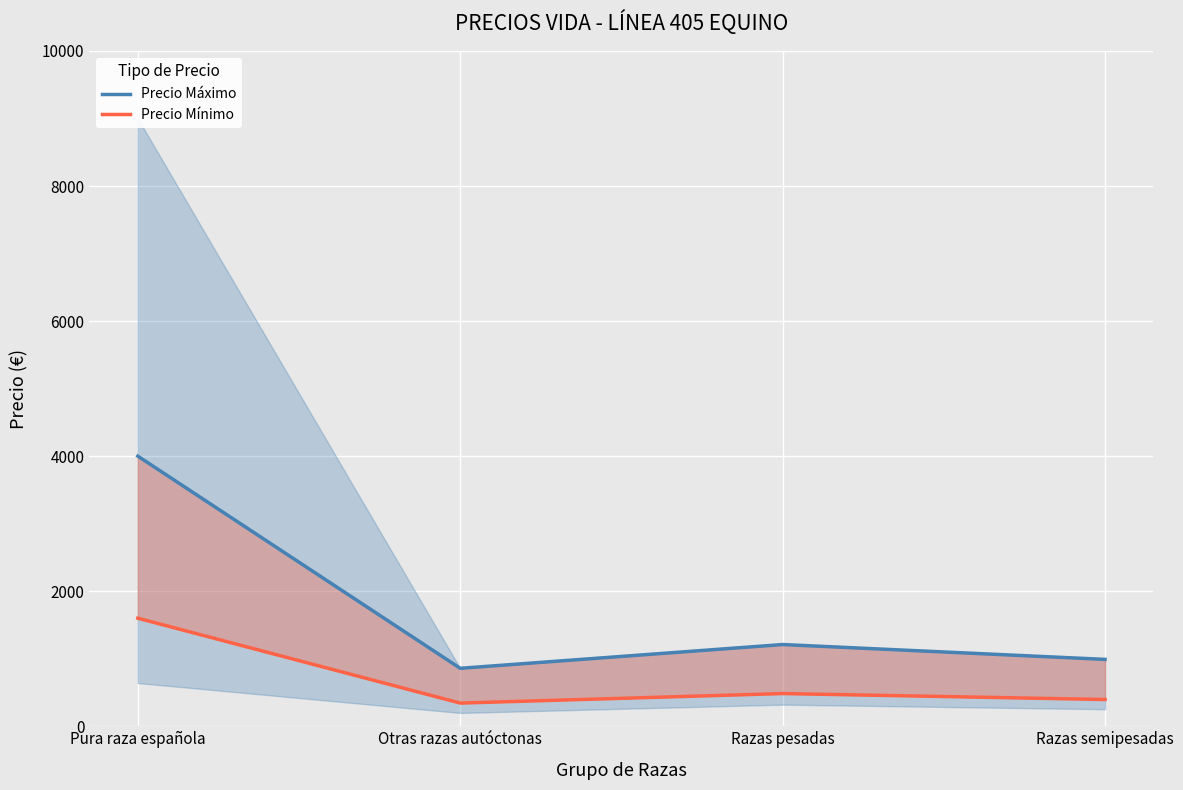

Which series has the largest range (max minus min)?

Precio Máximo